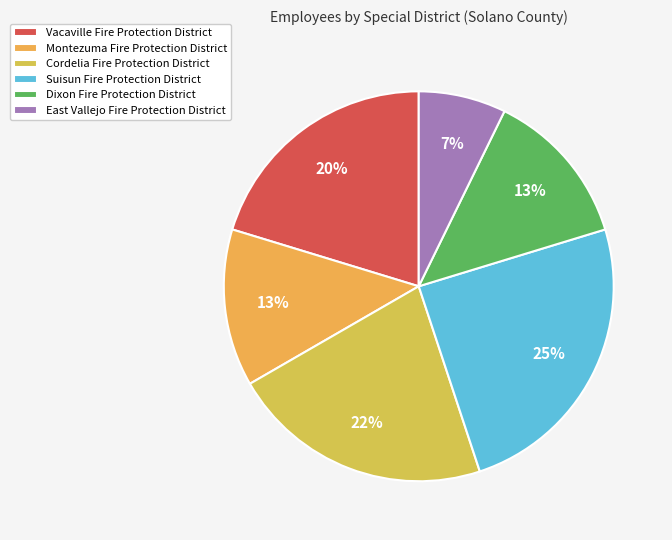

Between Cordelia Fire Protection District and Montezuma Fire Protection District, which is larger?

Cordelia Fire Protection District